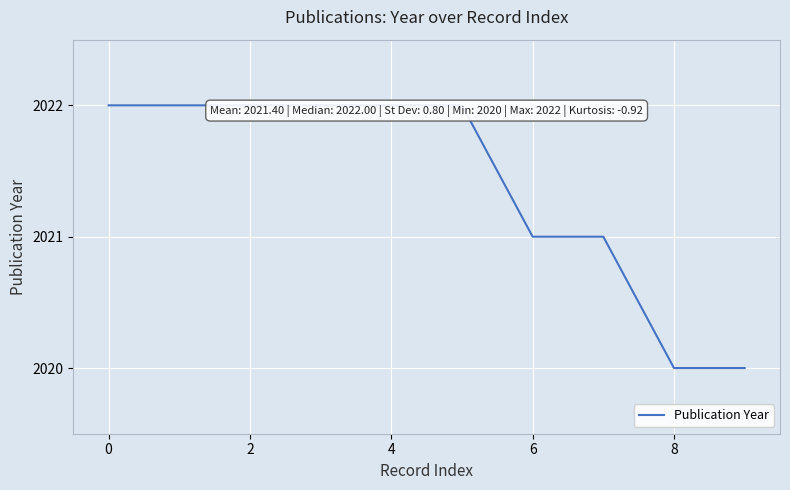

What is the difference between the second highest and minimum values?

2